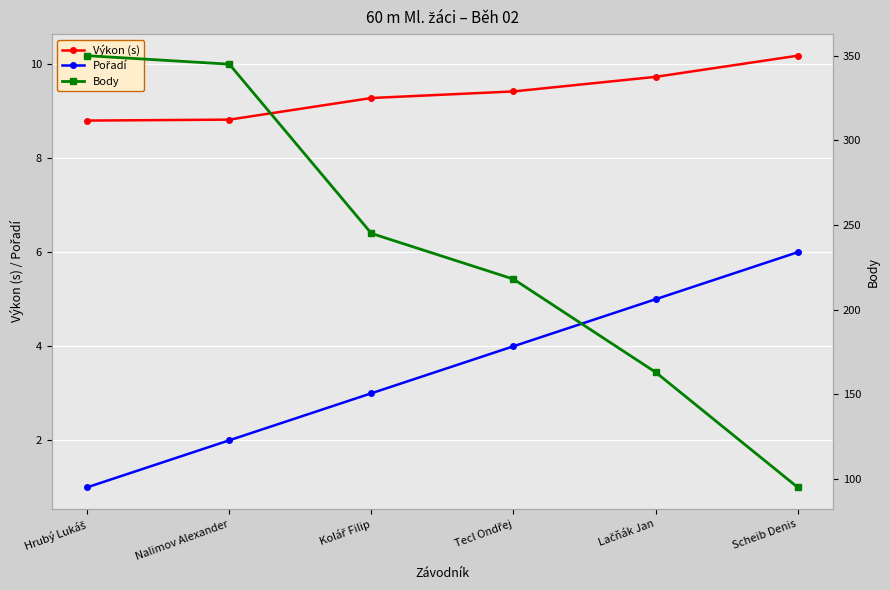

True or false: Pořadí has more than 2 interior local peaks.

False